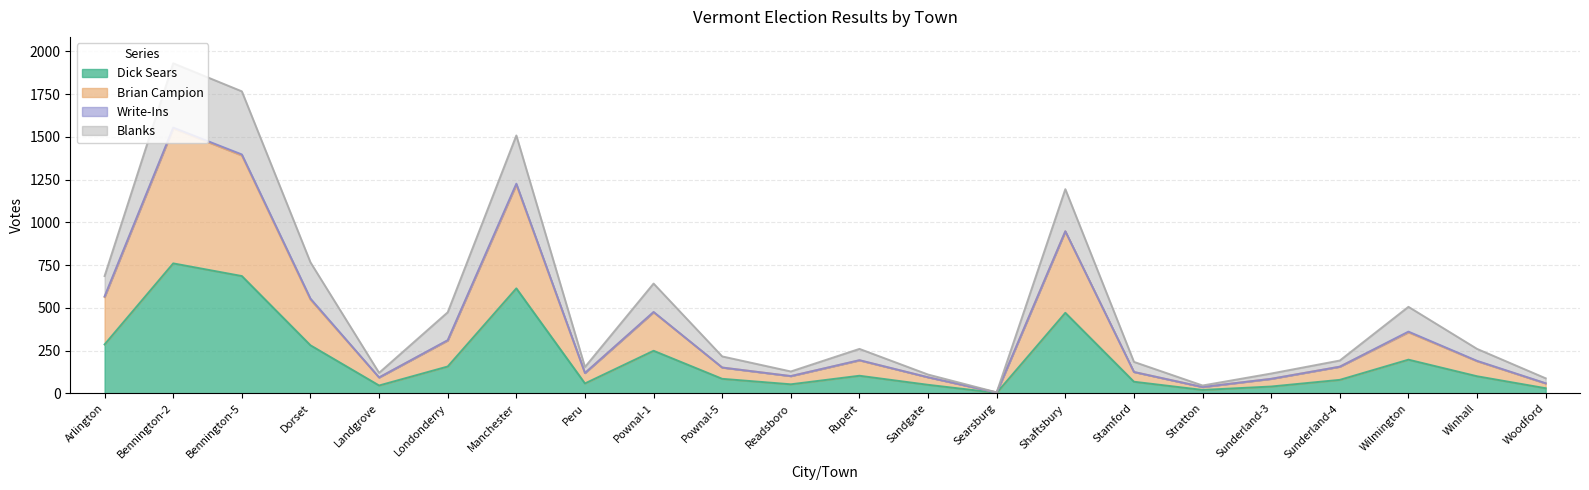

What is the highest value of the Dick Sears series?

760